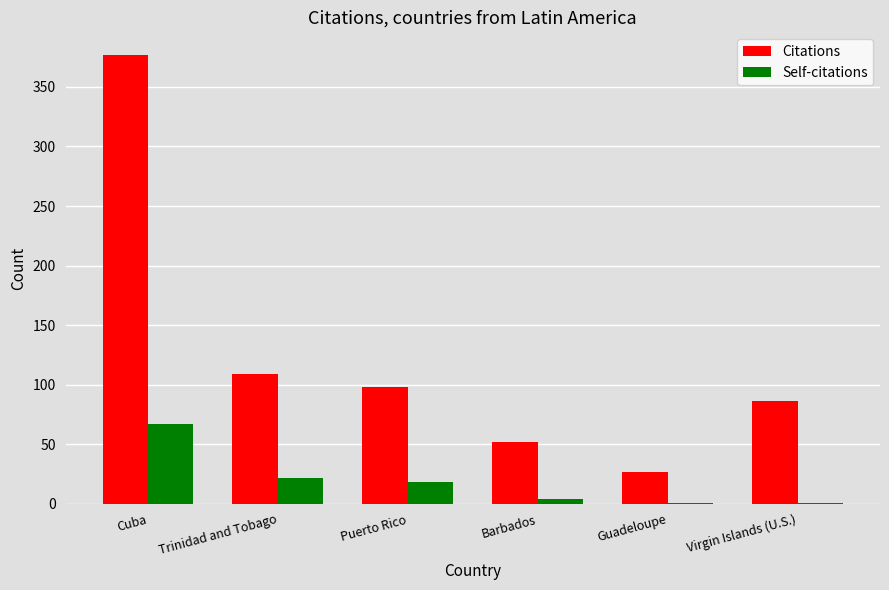

At which label does Self-citations first exceed 18?

Cuba